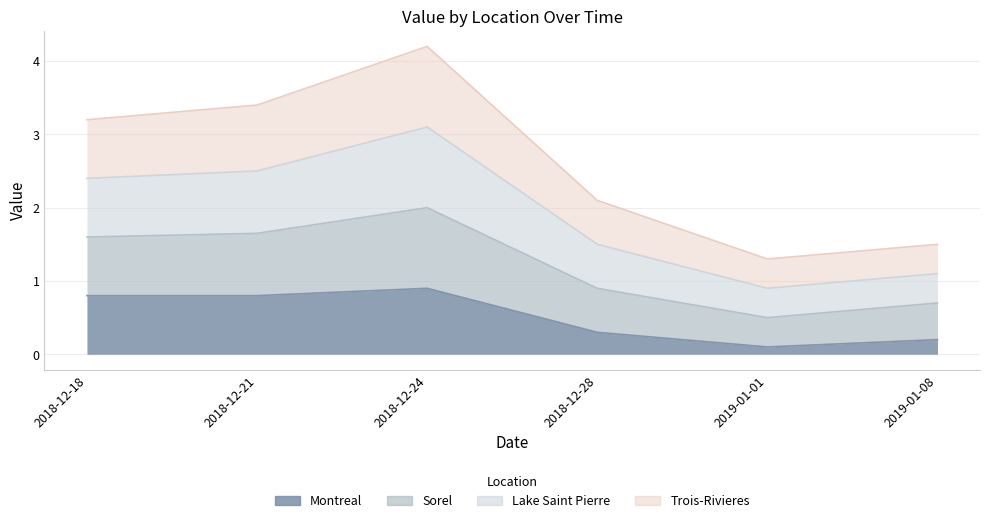

What value does the Montreal series have at 2018-12-18?

0.8